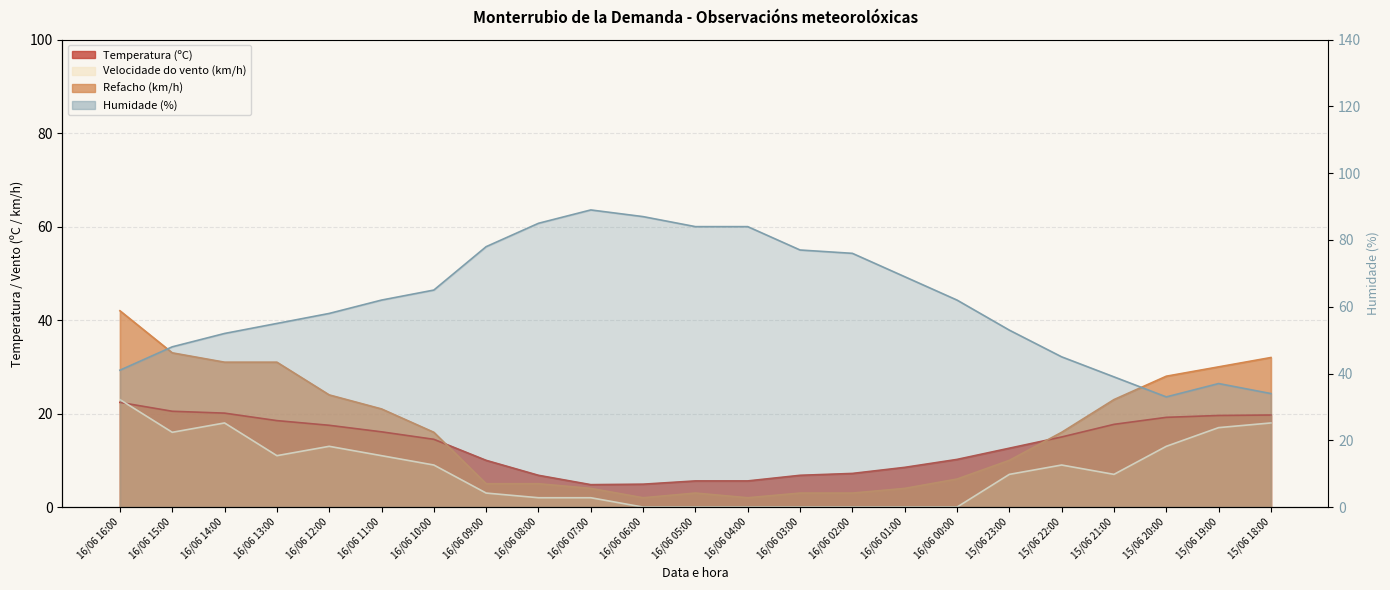

What is the label of the 23rd point from the right?

16/06 16:00